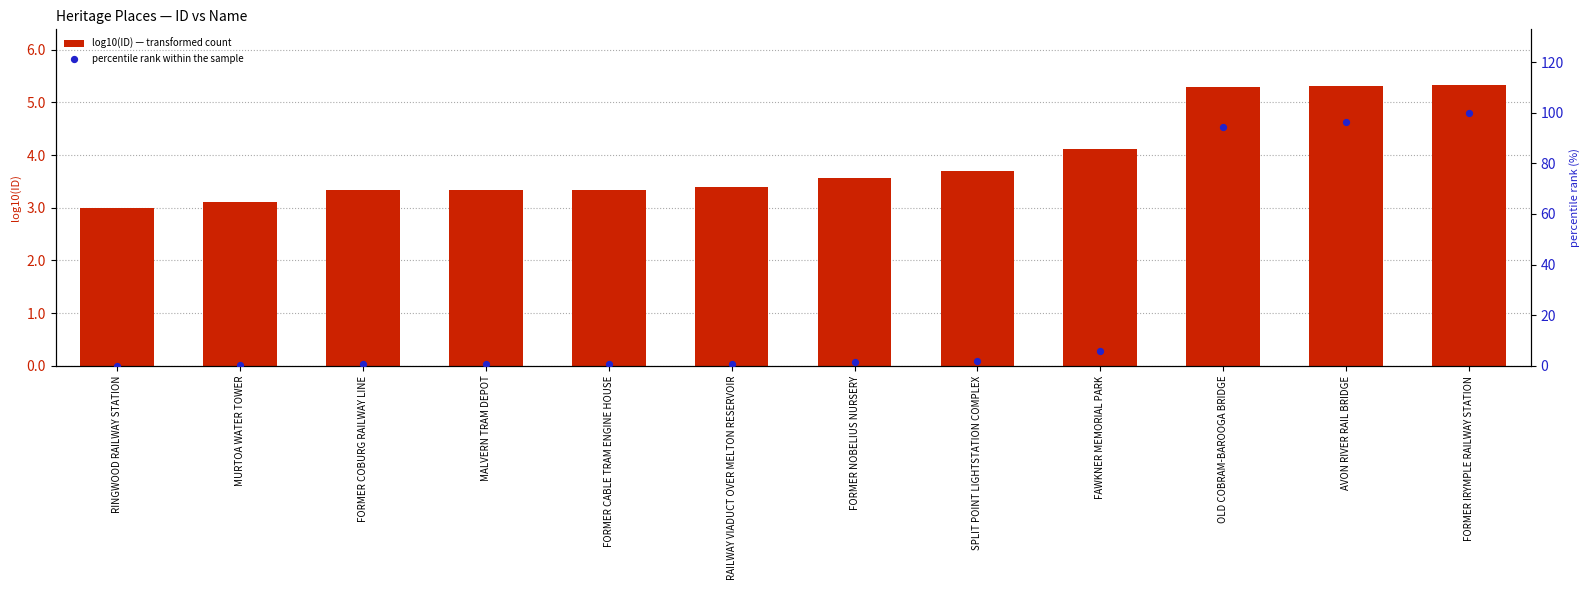

At which category is the sum across all series the highest?

FORMER IRYMPLE RAILWAY STATION